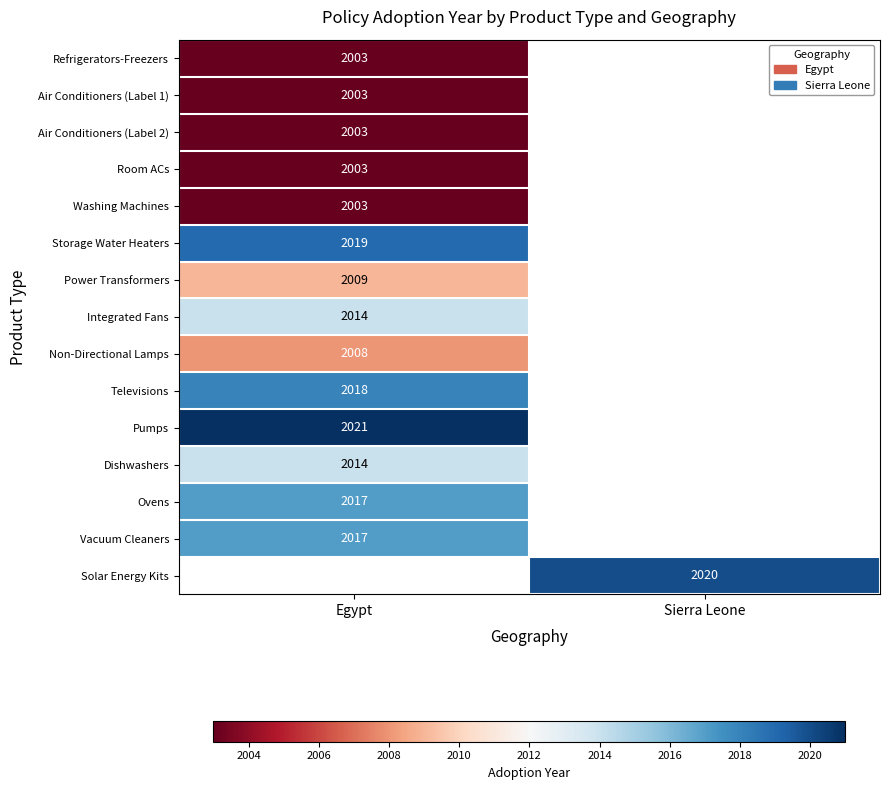

The Air Conditioners (Label 2) series shows 3096 at Egypt. True or false?

False